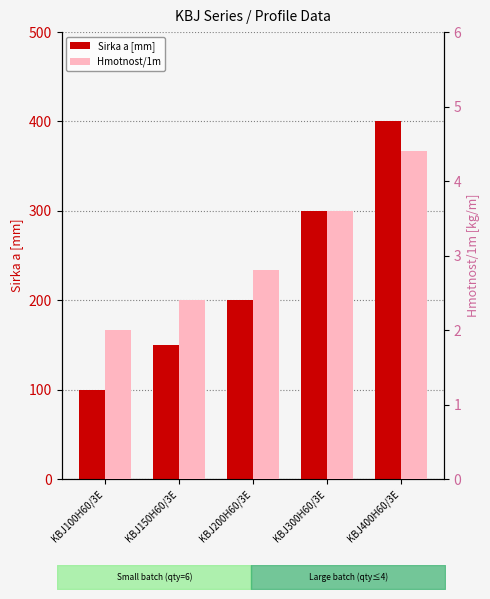

What is the average value of the Sirka a [mm] series?

230.0